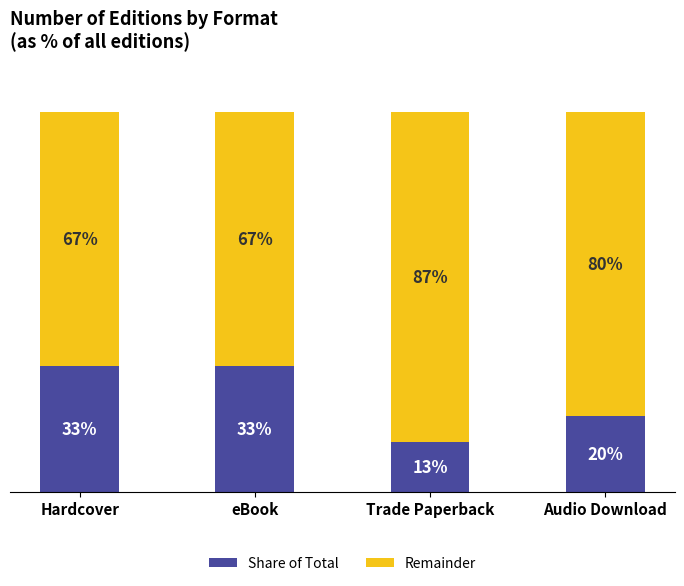

At which label is Share of Total closest to 23?

Audio Download